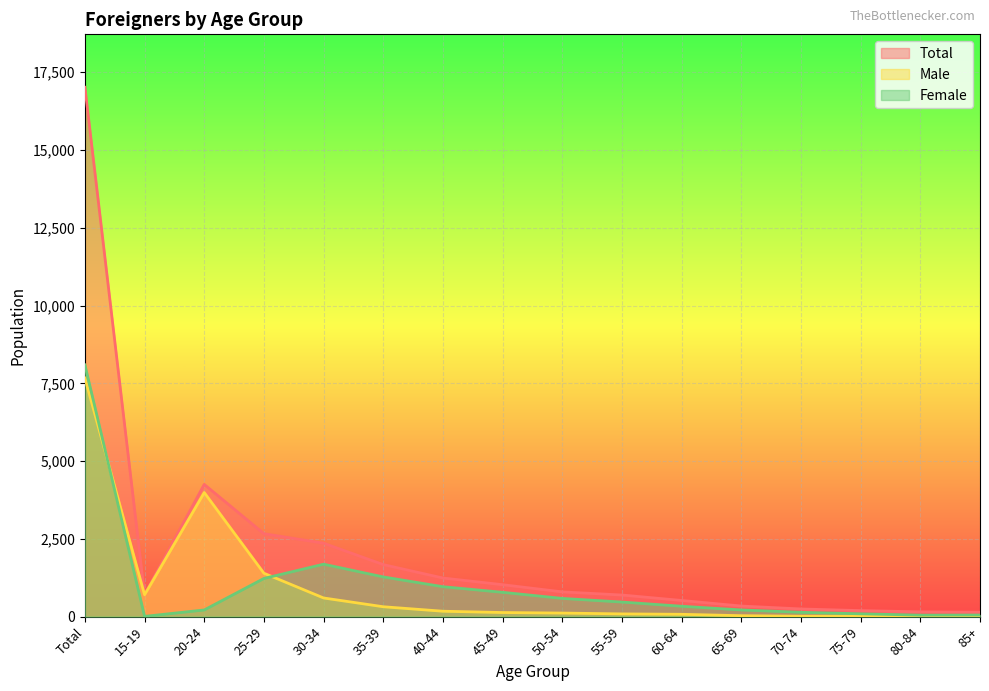

How many data points in Total are above 796?

7